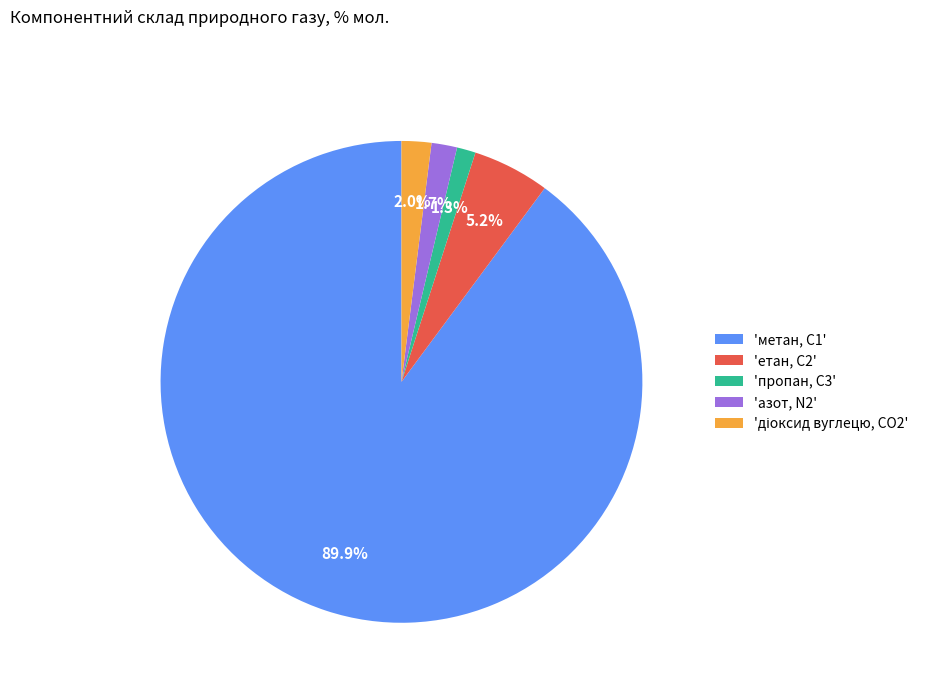

Which slice is the largest?

'метан, С1'